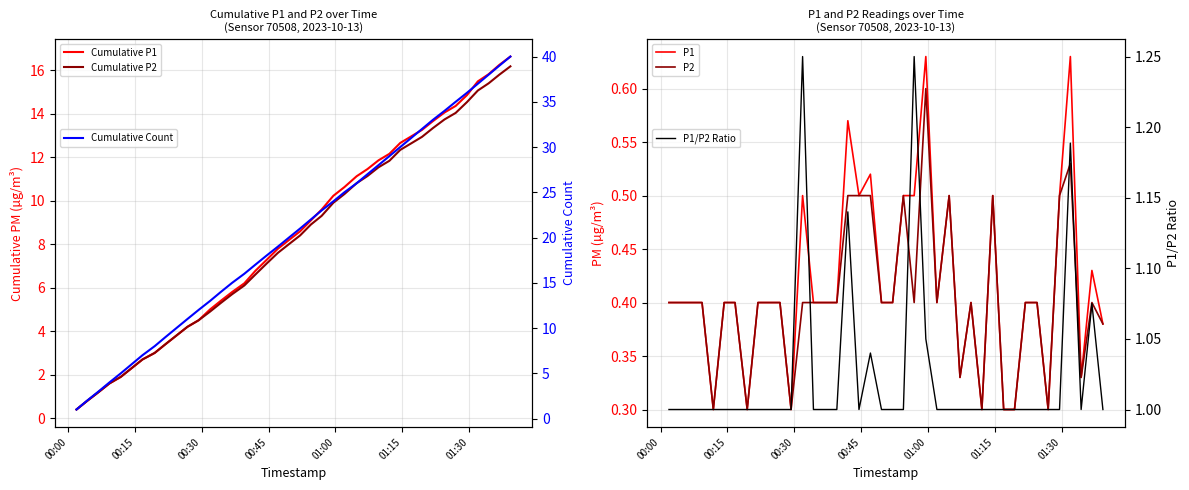

True or false: Cumulative Count and P1/P2 Ratio cross at least once.

False